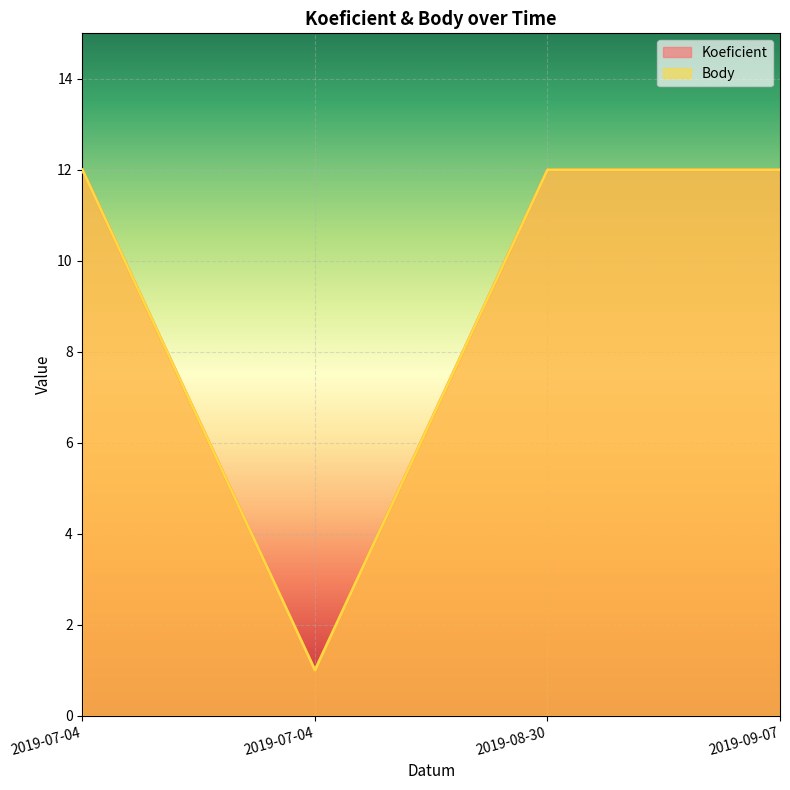

Is it true that Koeficient equals 16 at 2019-09-07?

False